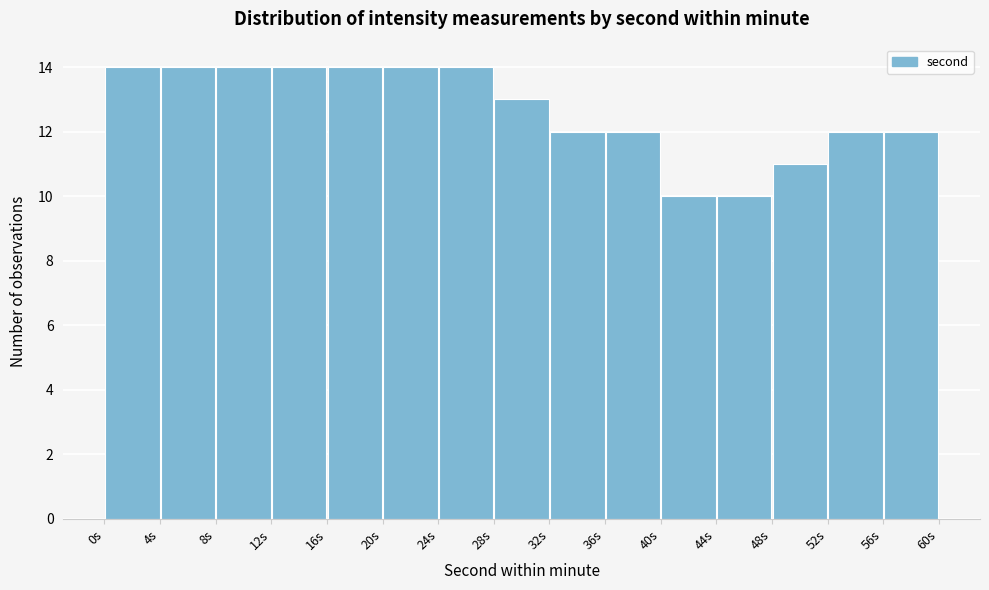

What is the height of the bar covering 40 to 44 on the x-axis? The values are not printed on the chart, so give them approximately, as read against the axis.

10